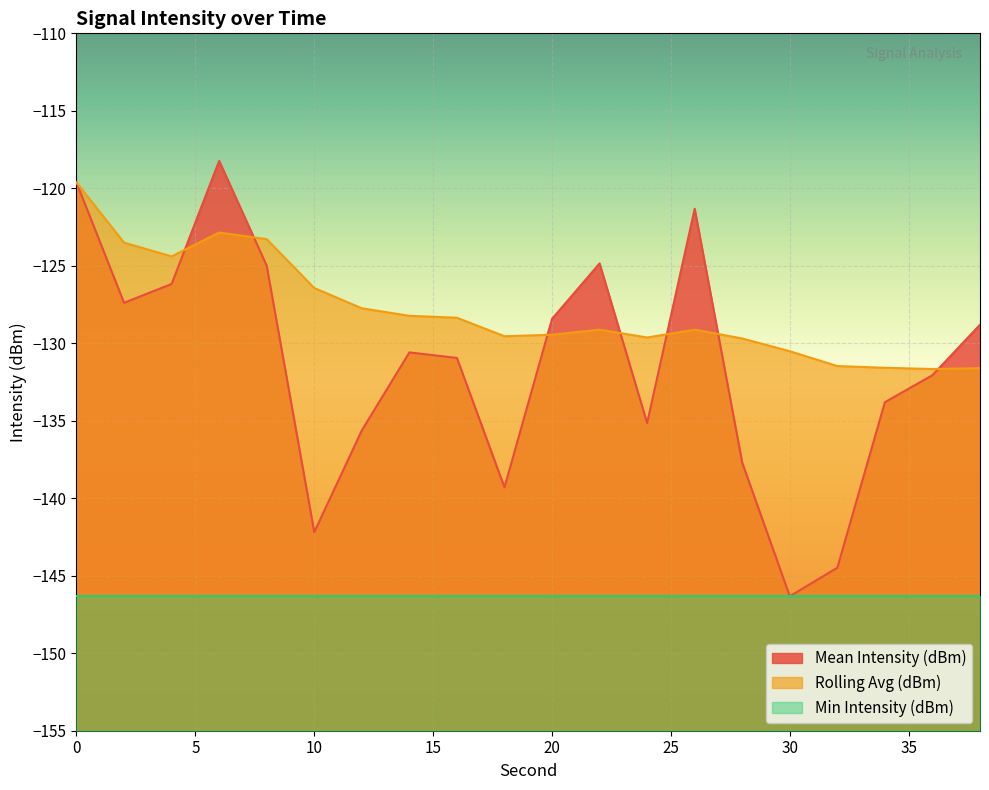

How many interior local valleys does the Rolling Avg (dBm) series have?

4